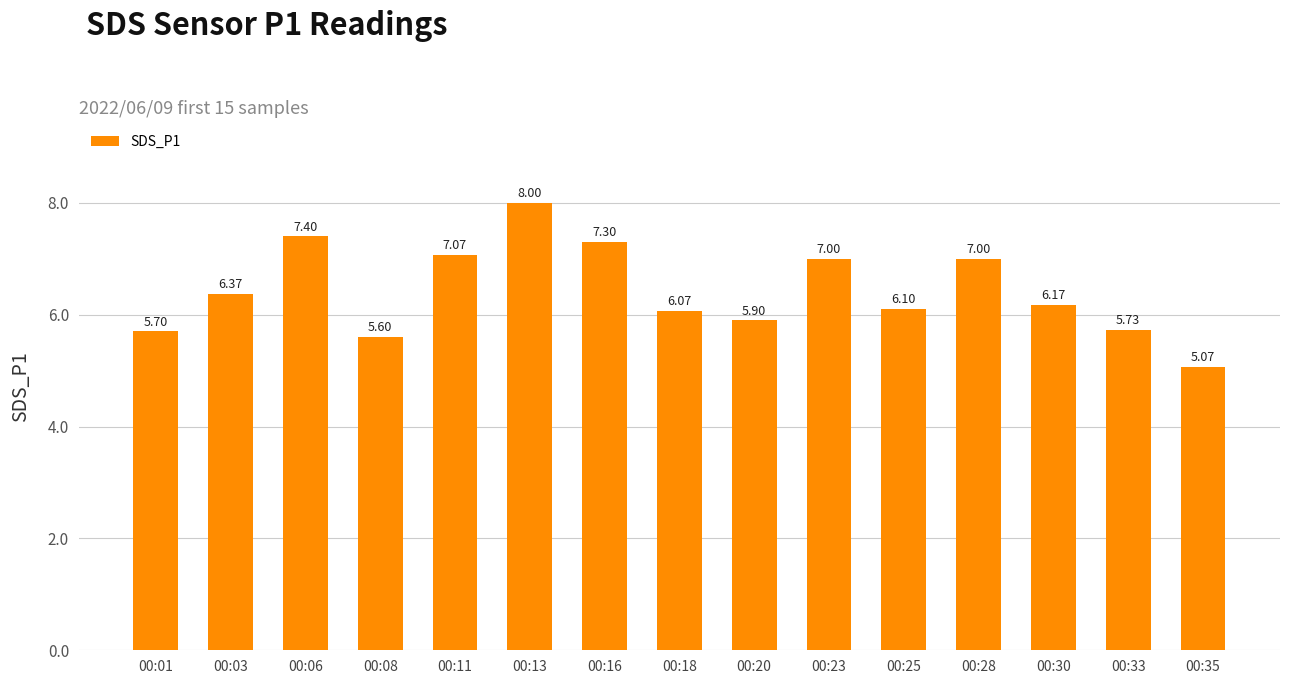

The chart shows a value of 7.1 at 00:11. True or false?

True